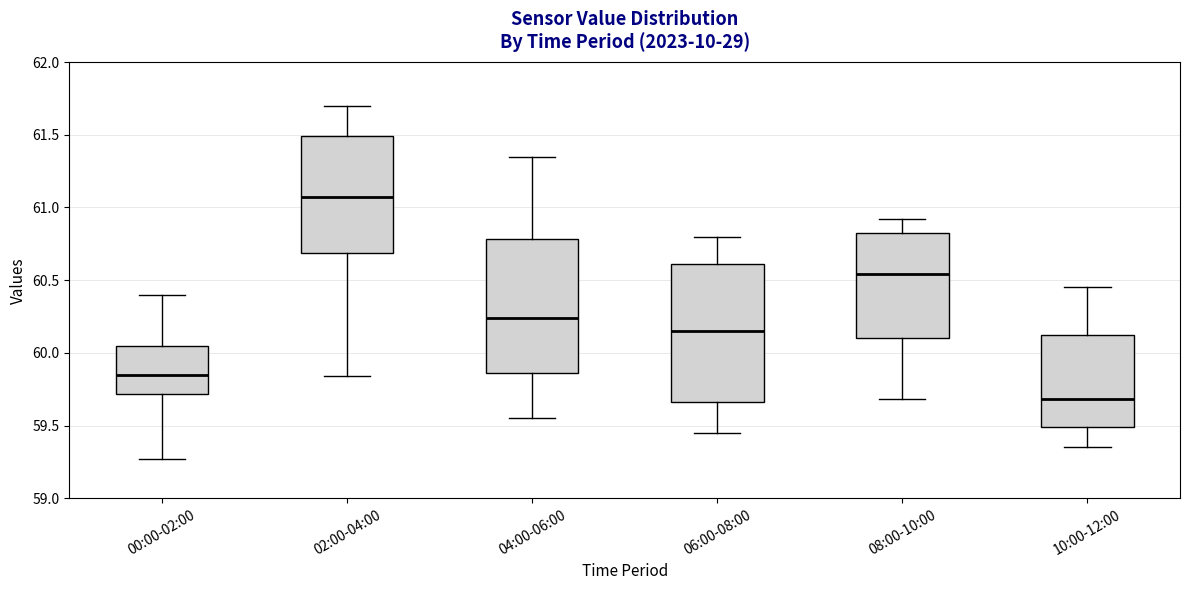

Reading left to right, read every box against the y-axis: the position of its median line, the range the box covers, and the ends of its whiskers. The values are not printed on the chart, so give them approximately, as read against the axis.

00:00-02:00: median 59.85, box 59.70 to 60.05, whiskers 59.25 to 60.40
02:00-04:00: median 61.05, box 60.70 to 61.50, whiskers 59.85 to 61.70
04:00-06:00: median 60.25, box 59.85 to 60.80, whiskers 59.55 to 61.35
06:00-08:00: median 60.15, box 59.65 to 60.60, whiskers 59.45 to 60.80
08:00-10:00: median 60.55, box 60.10 to 60.85, whiskers 59.70 to 60.90
10:00-12:00: median 59.70, box 59.50 to 60.10, whiskers 59.35 to 60.45